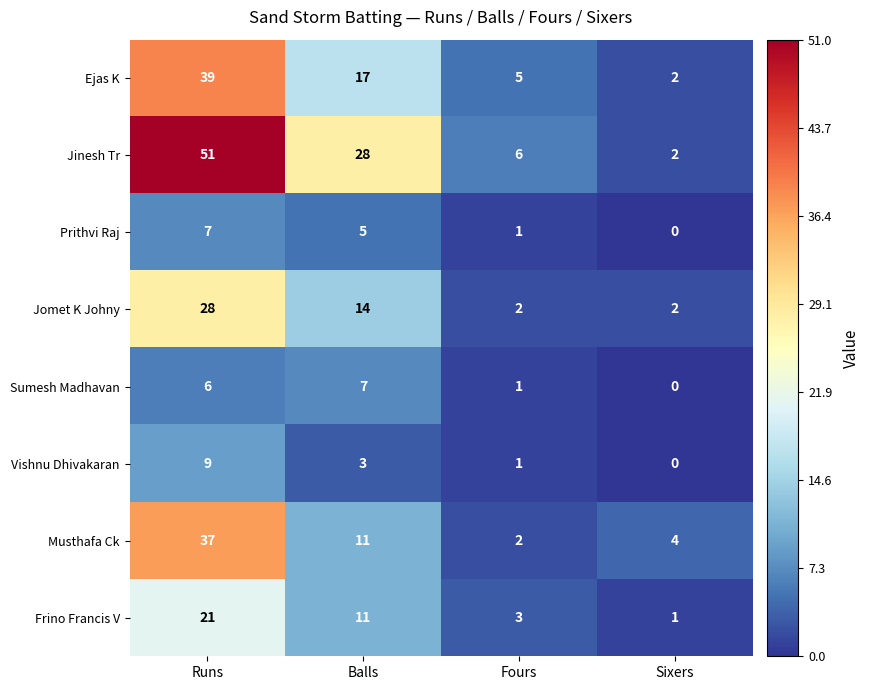

At how many categories does at least one series exceed 48?

1